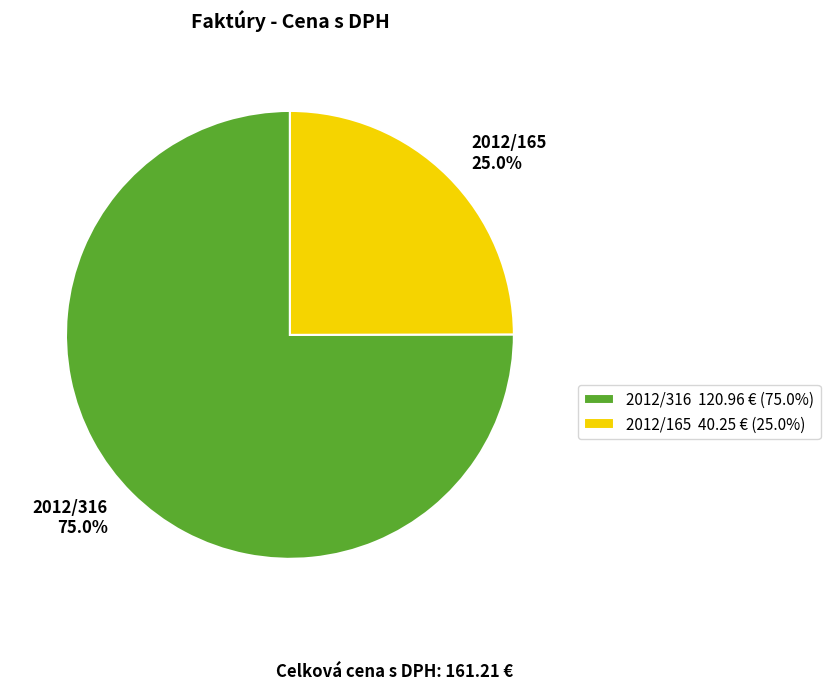

To the nearest percent, what portion does 2012/316 represent?

75%